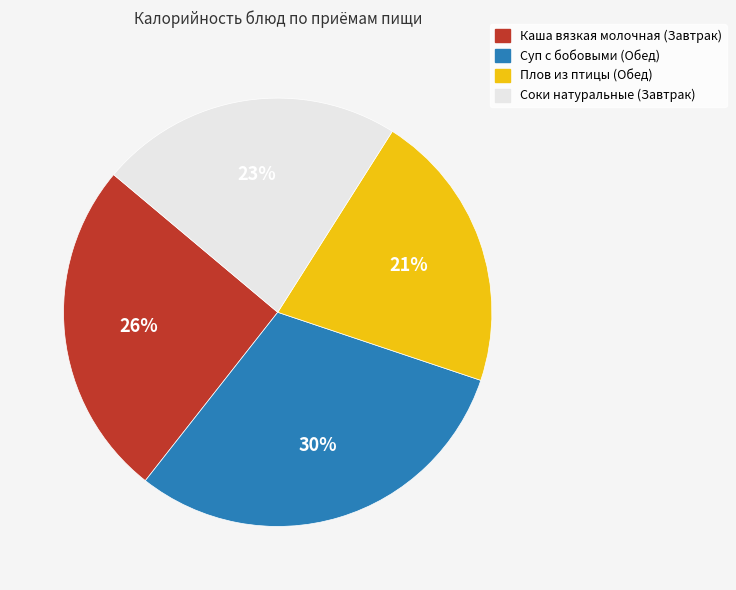

Is there any slice that represents more than half of the pie?

No